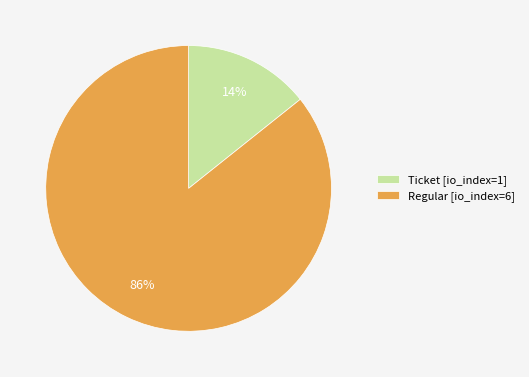

Is it true that Ticket [io_index=1] is 14% of the pie?

True